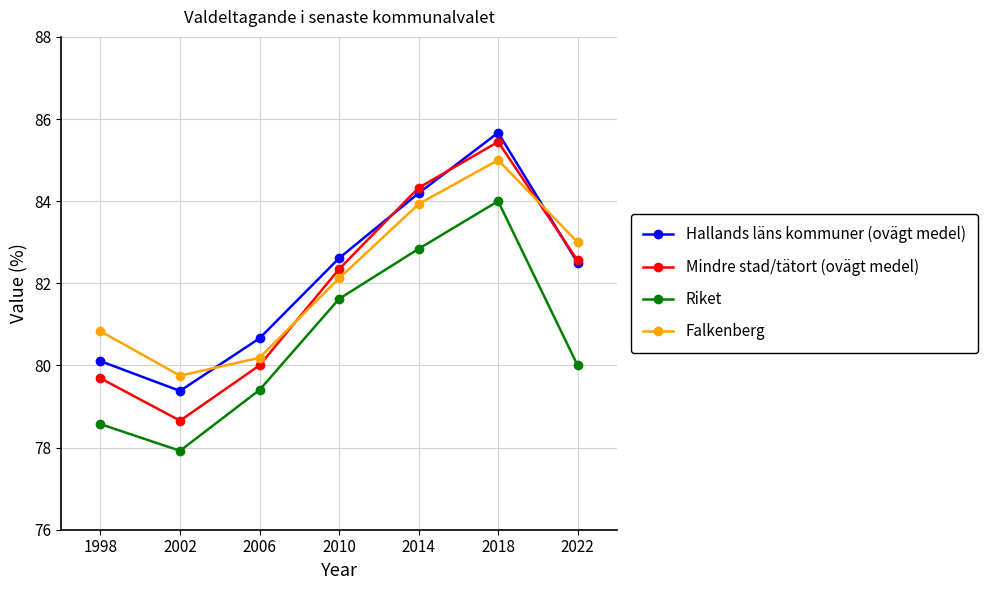

Is this an area chart (filled region under the line)?

No